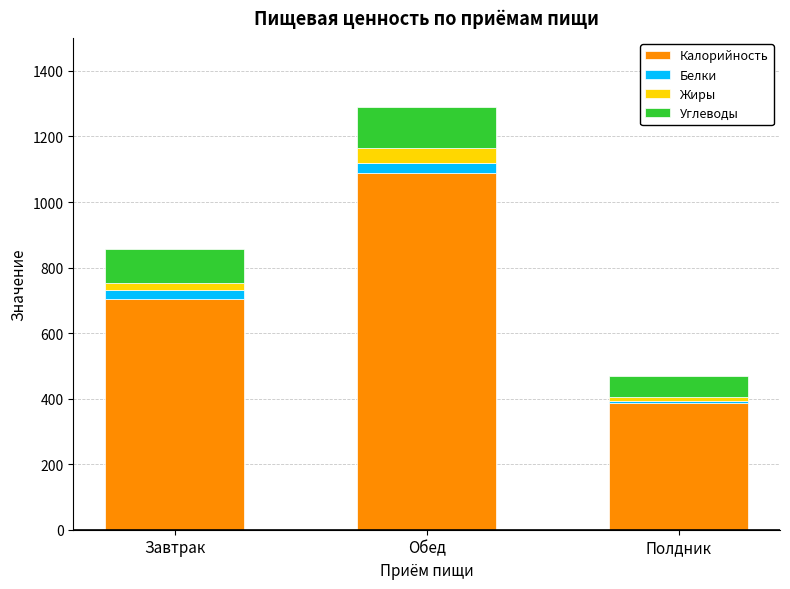

How many data points does each series have?

3